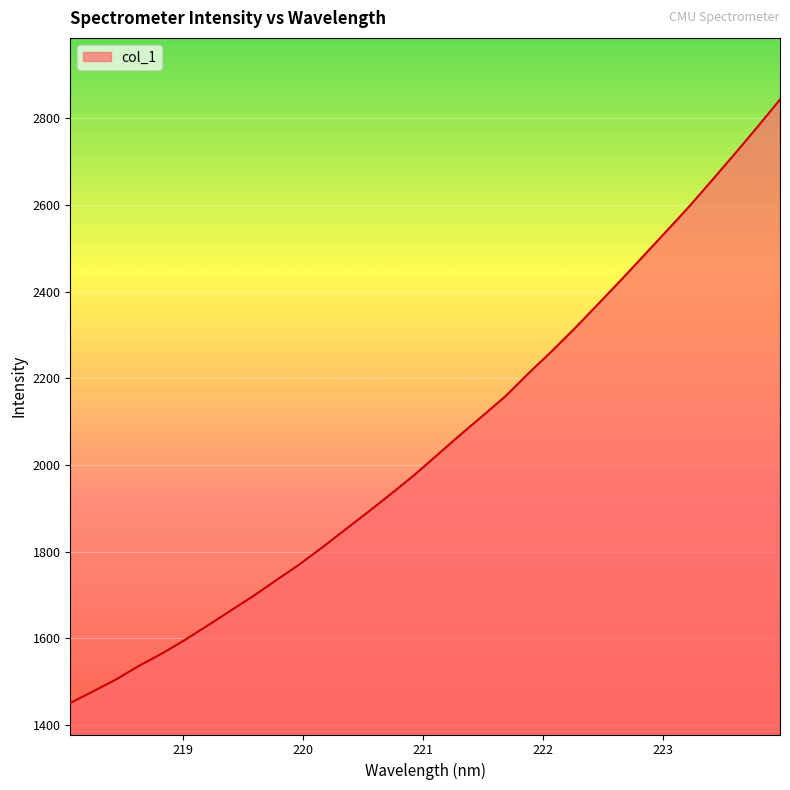

What is the minimum value shown in the chart?

1451.2